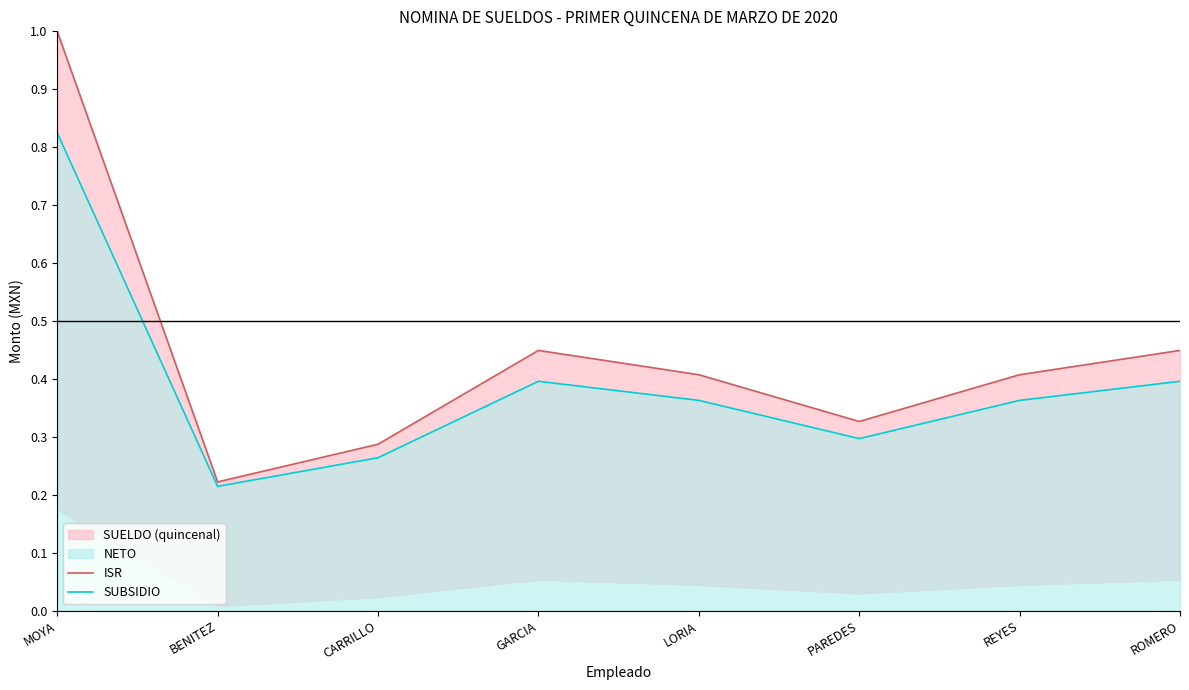

True or false: SUBSIDIO and ISR cross at least once.

False